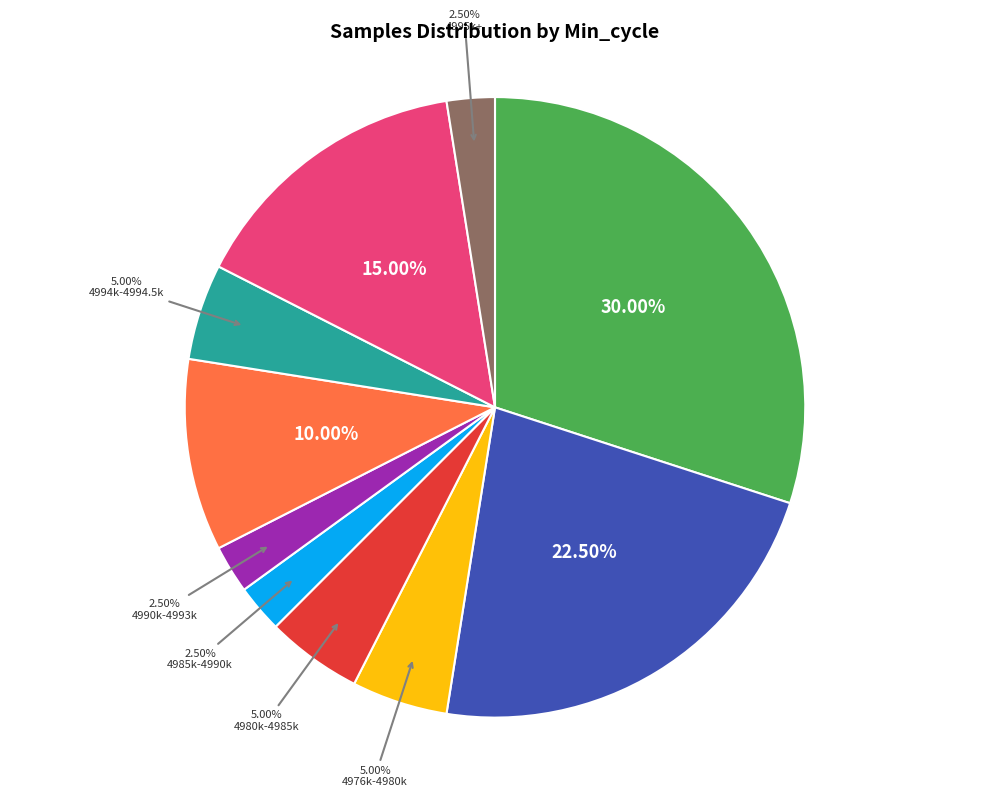

Is there any slice that represents more than half of the pie?

No